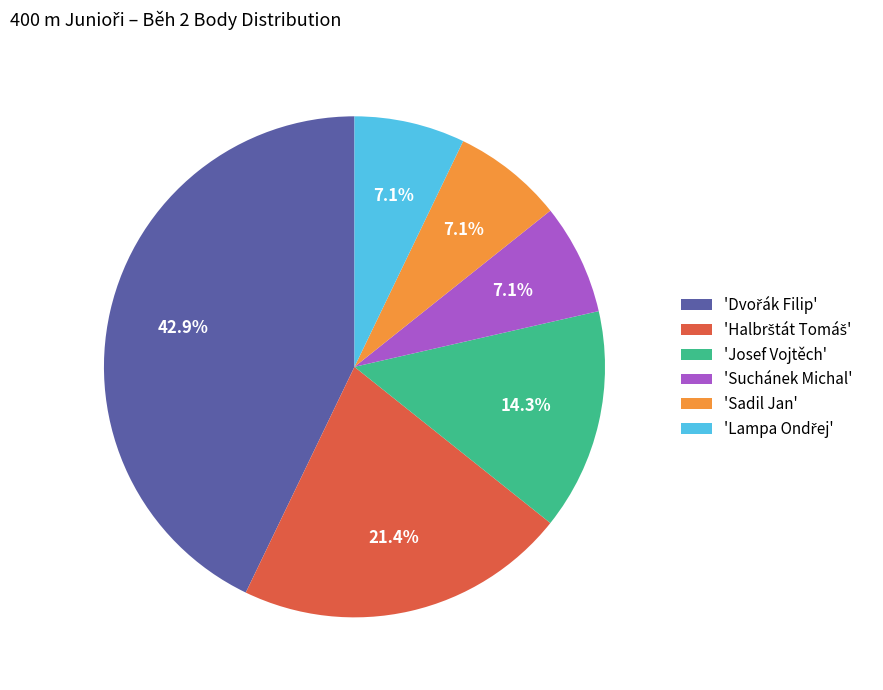

How much of the chart is everything except 'Sadil Jan'?

92.9%